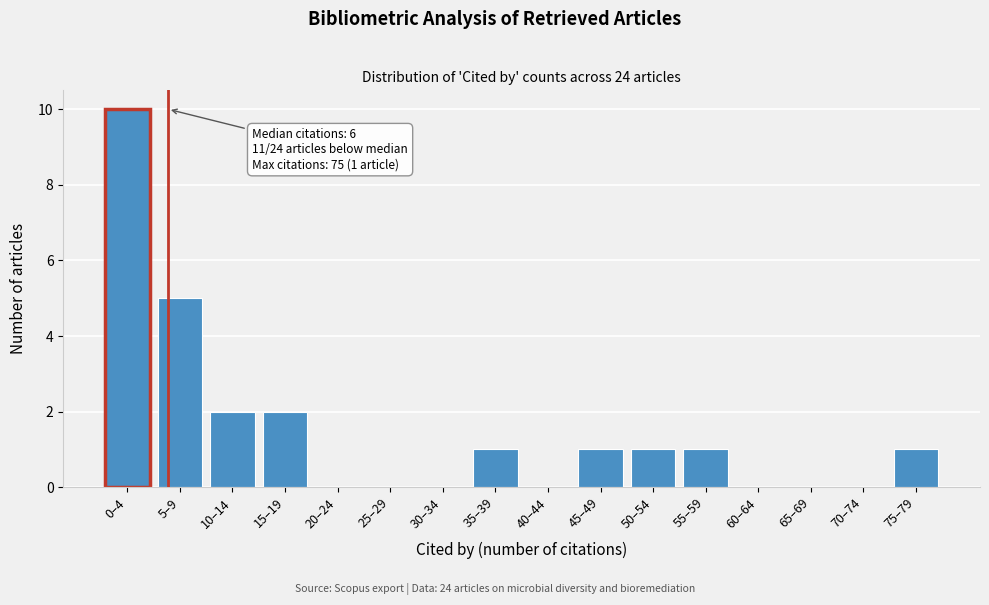

Reading right to left, what are all the values shown in this chart?

75–79=1	70–74=0	65–69=0	60–64=0	55–59=1	50–54=1	45–49=1	40–44=0	35–39=1	30–34=0	25–29=0	20–24=0	15–19=2	10–14=2	5–9=5	0–4=10